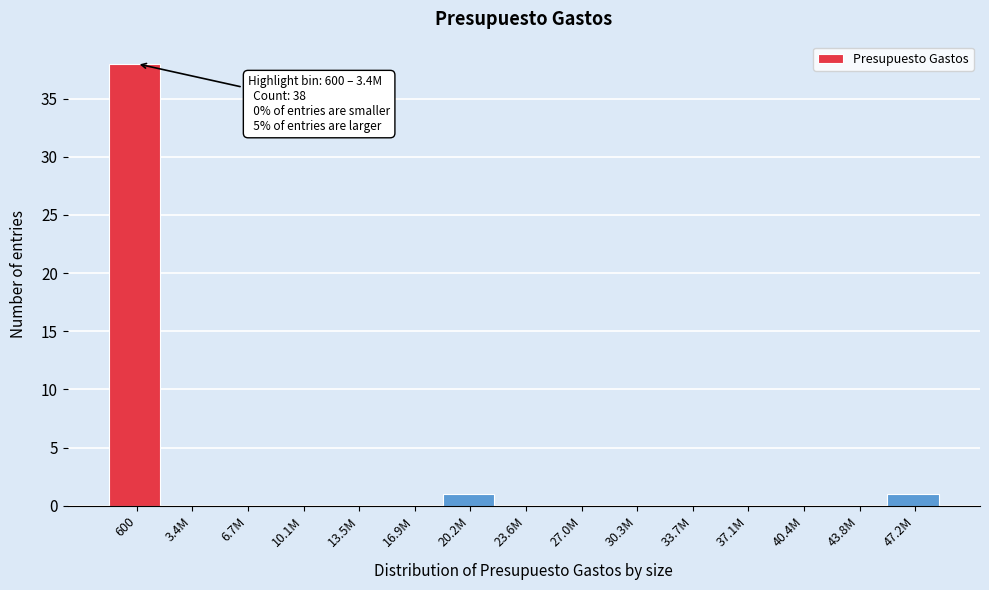

Reading right to left, extract all data points from this chart.

47.2M=1	43.8M=0	40.4M=0	37.1M=0	33.7M=0	30.3M=0	27.0M=0	23.6M=0	20.2M=1	16.9M=0	13.5M=0	10.1M=0	6.7M=0	3.4M=0	600=38